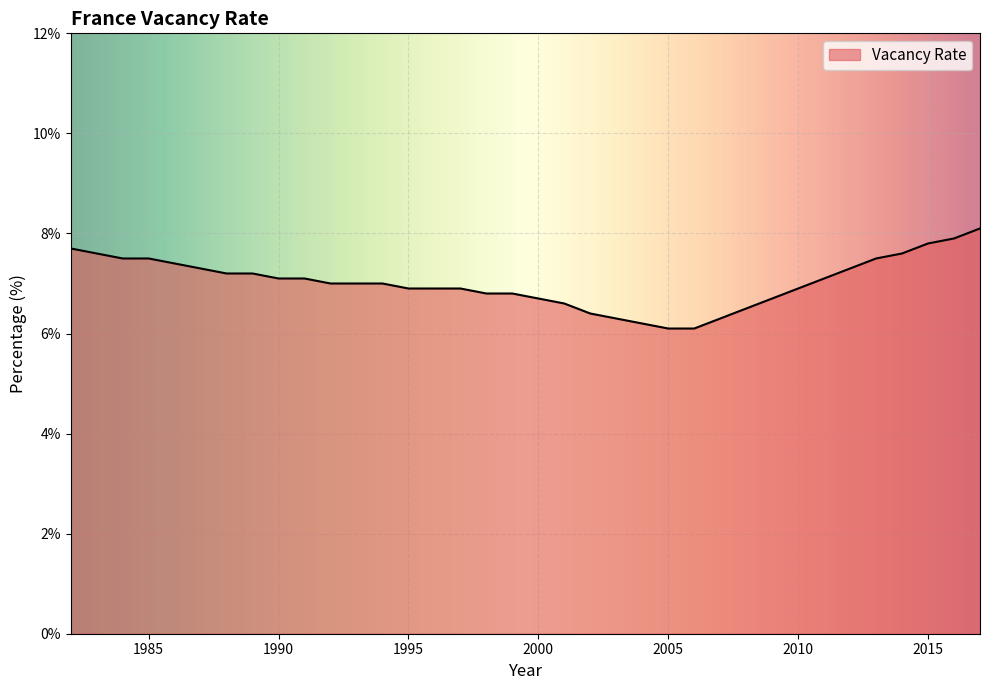

What is the difference between the maximum and minimum values?

2.0